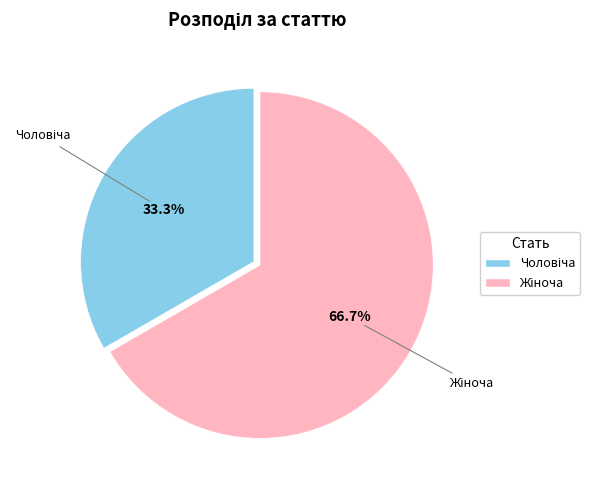

Does any single category account for the majority?

Yes